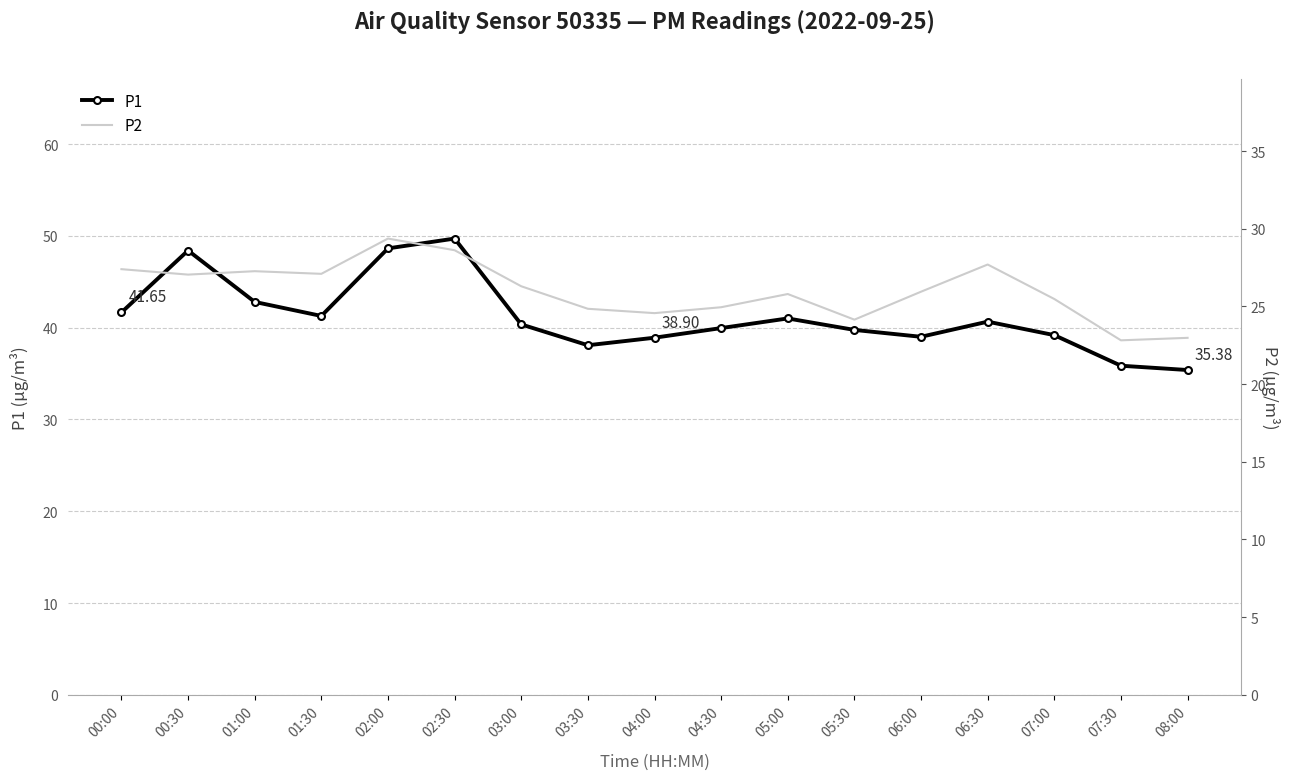

Which series changed the most between 04:30 and 06:30?

P2